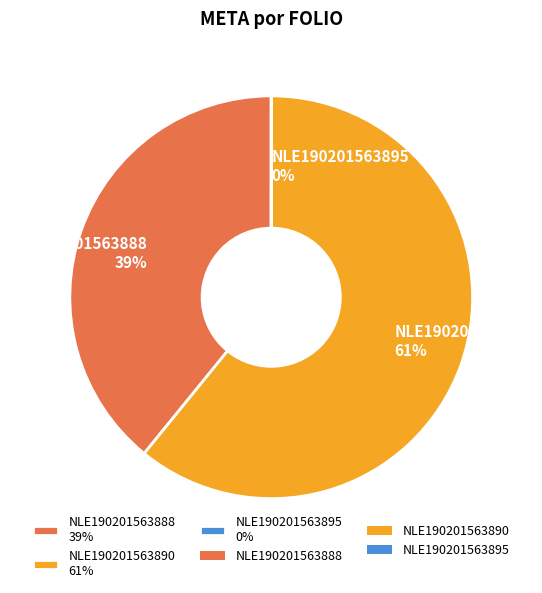

Is there a majority slice in this chart?

Yes